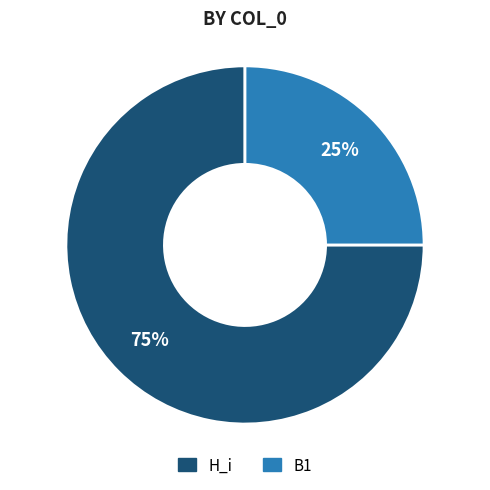

Is there any slice that represents more than half of the pie?

Yes